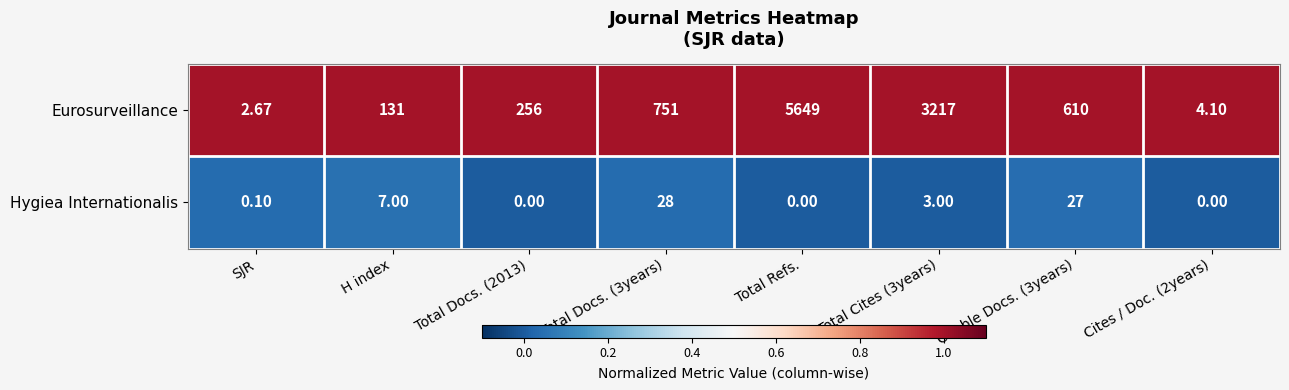

Between Total Refs. and Total Cites (3years), which series saw the biggest shift?

Eurosurveillance